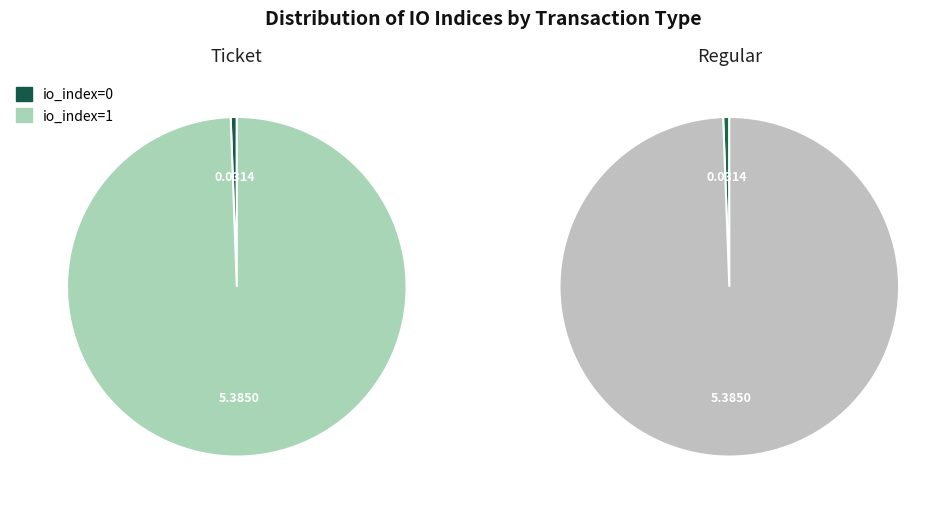

Is there any slice that represents more than half of the pie?

Yes